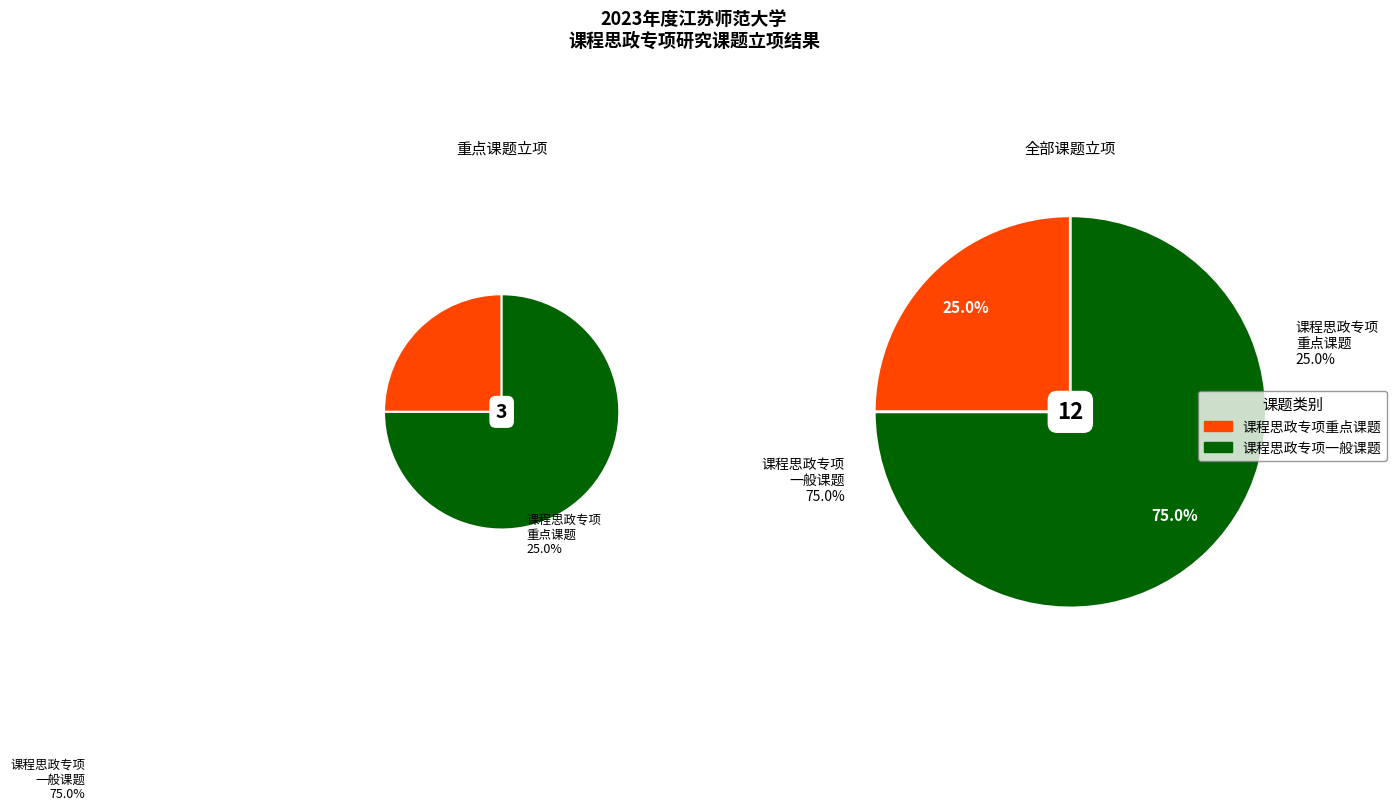

What is the largest slice in the pie chart?

课程思政专项一般课题